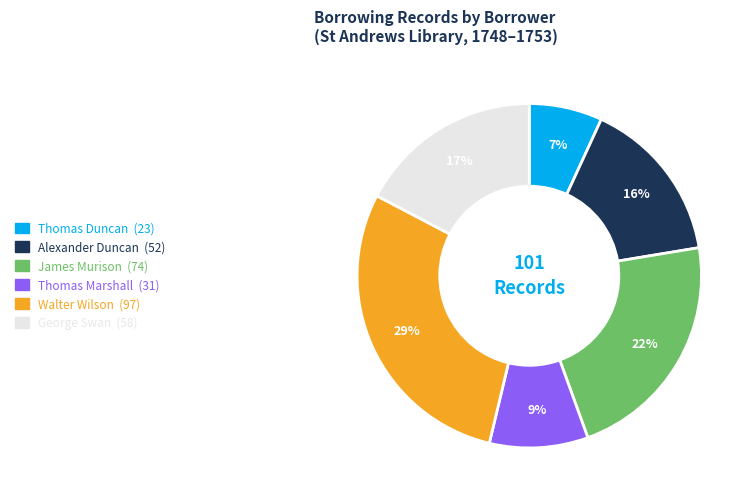

Does any single category account for the majority?

No